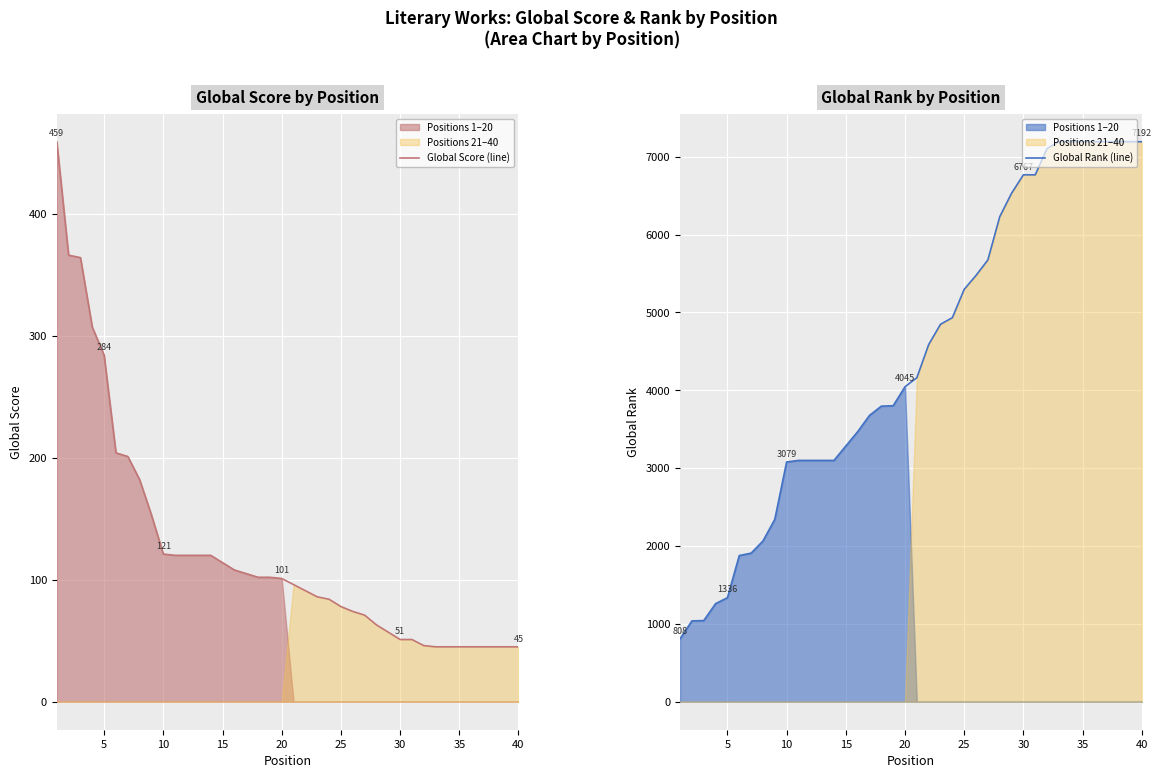

What is the minimum value for Global Score (line)?

45